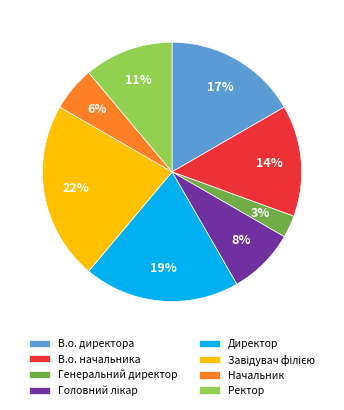

To the nearest percent, what is the difference between the largest and smallest slice percentages?

19%